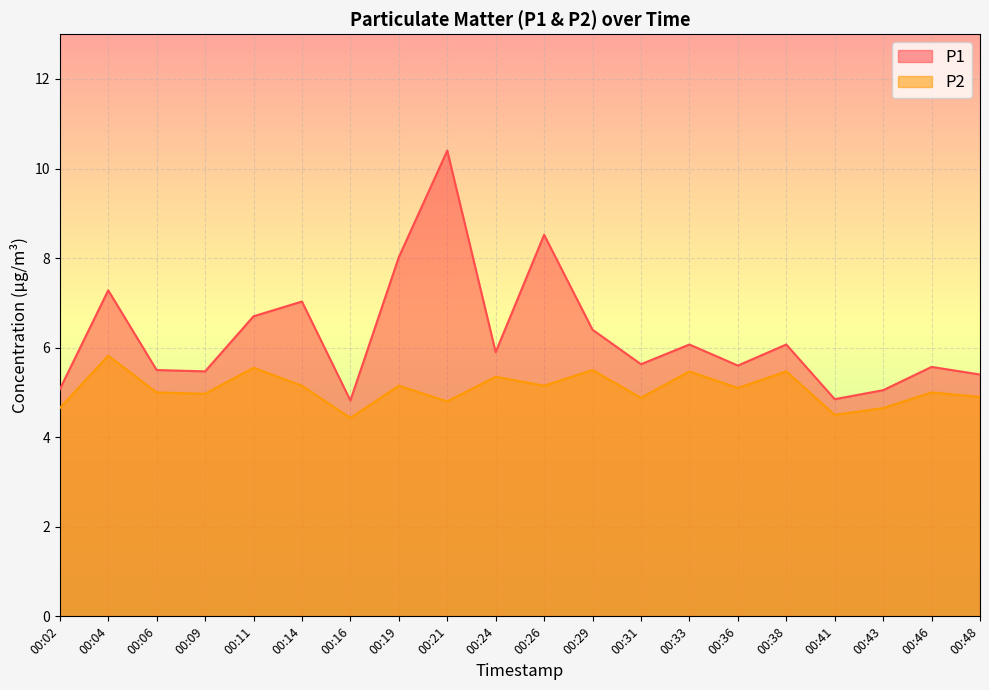

True or false: P2 and P1 cross at least once.

False